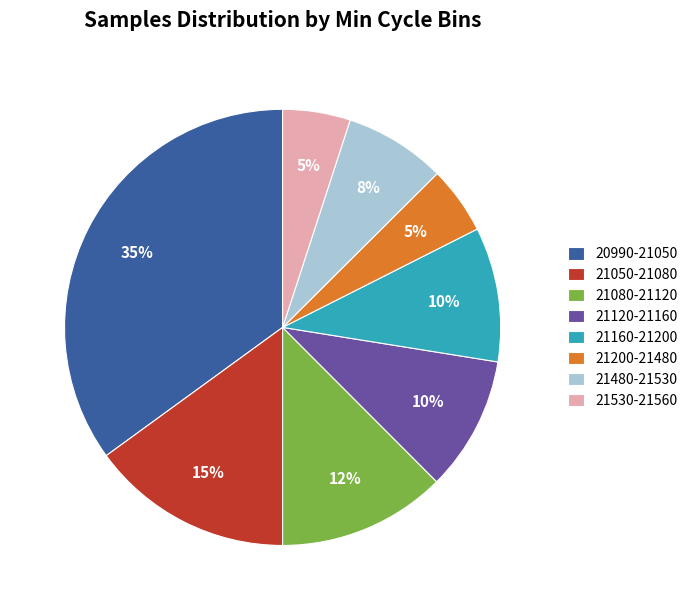

Is it true that 21480-21530 is 8% of the pie?

True